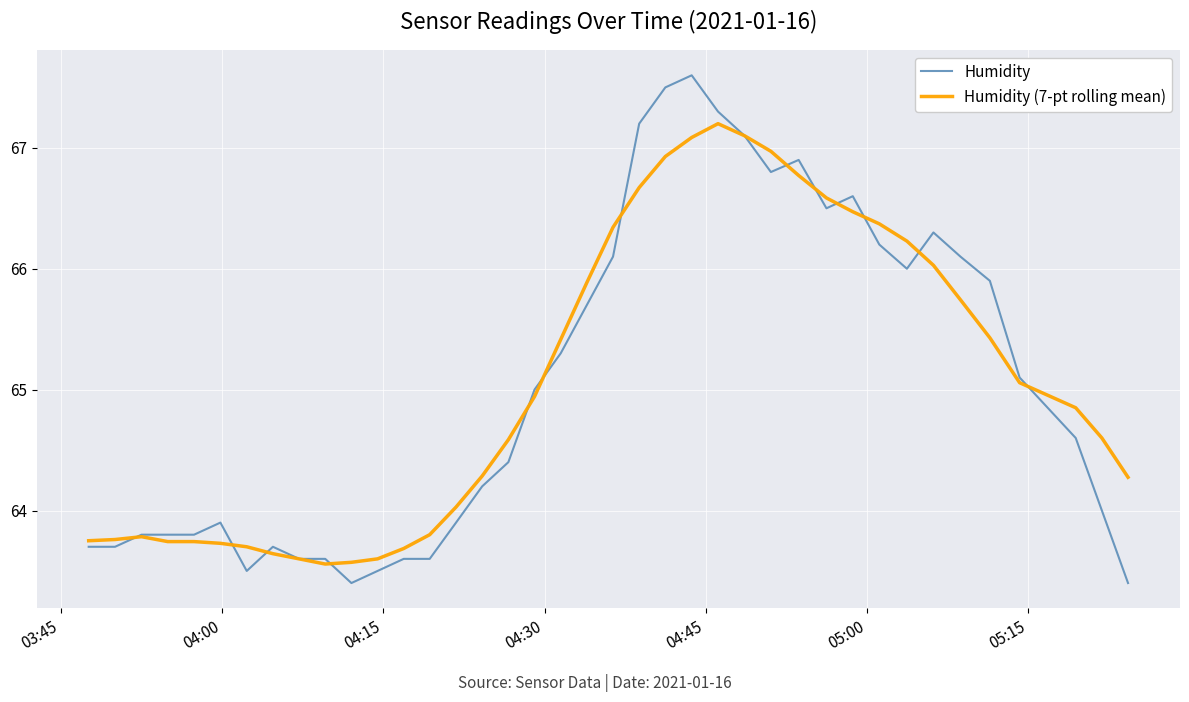

What is the minimum value for Humidity (7-pt rolling mean)?

63.6